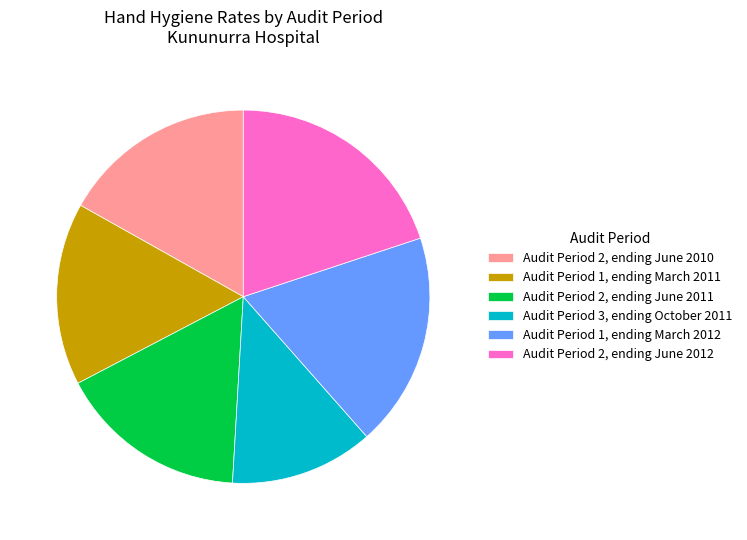

Which slice is the smallest?

Audit Period 3, ending October 2011